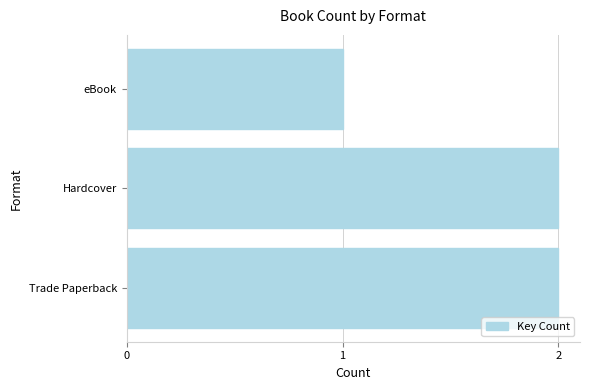

Is it true that the value at Trade Paperback is 2?

True